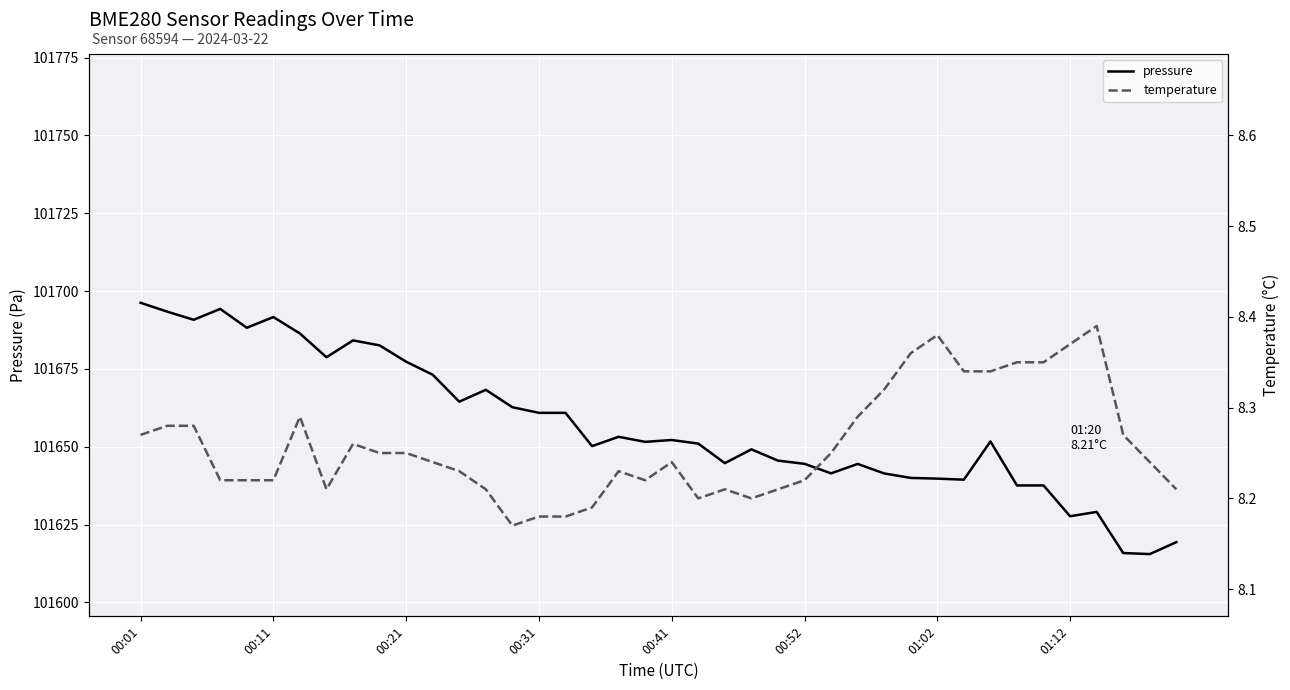

What is the minimum value for pressure?

101615.5